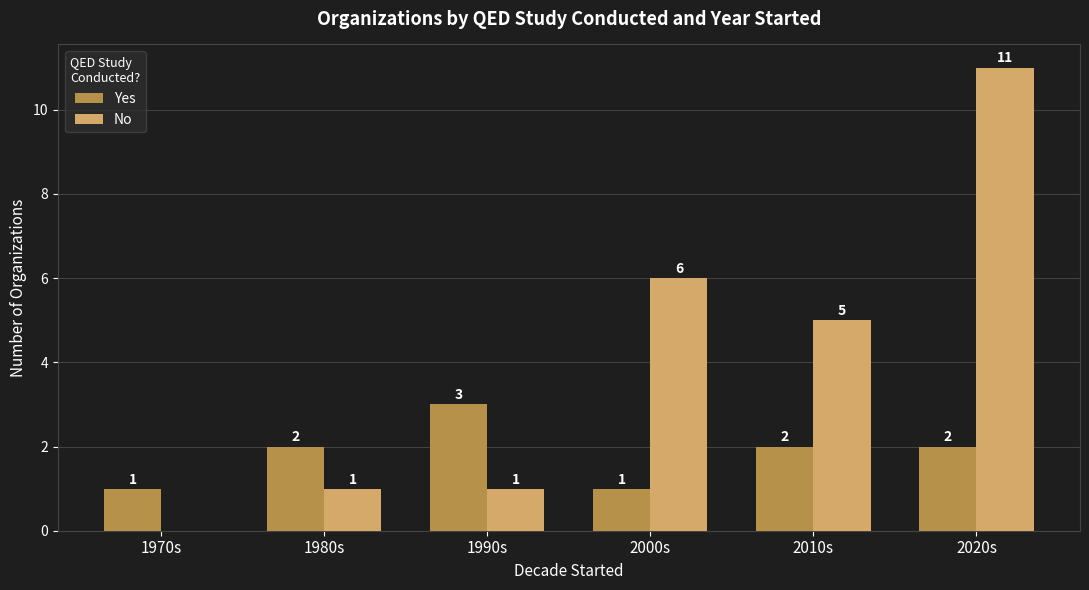

How many Yes values are between 1 and 2?

5